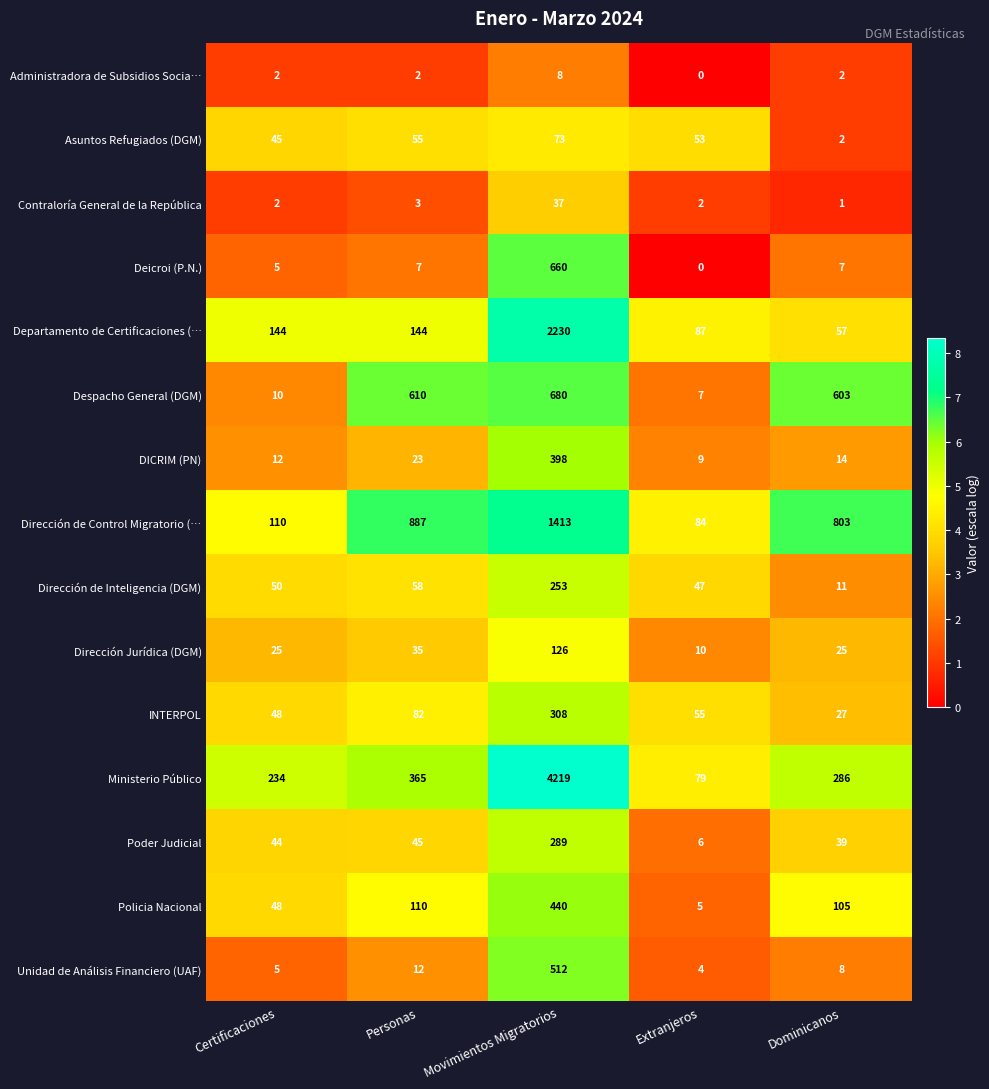

What is the difference between the maximum and second lowest values in the Asuntos Refugiados (DGM) series?

28